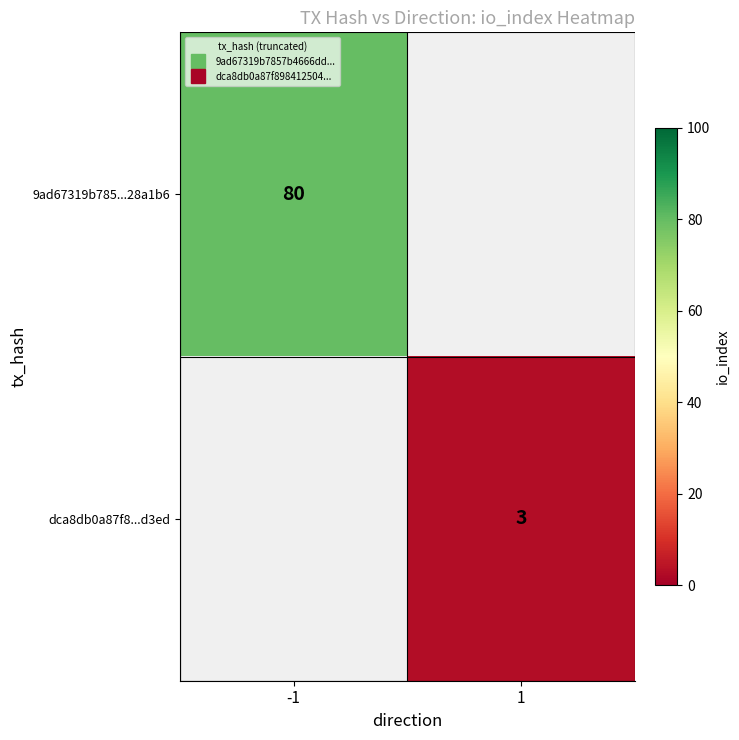

List the labels in order of dca8db0a87f8...d3ed value, largest first.

-1, 1